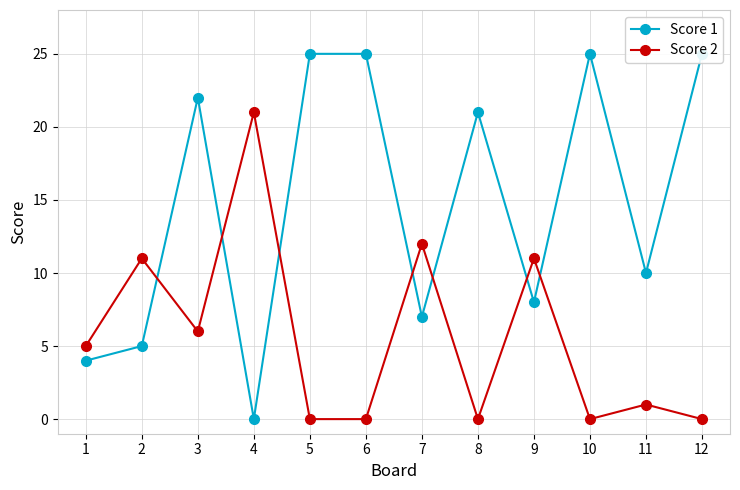

True or false: Score 1 has more than 1 points higher than both neighbors.

True